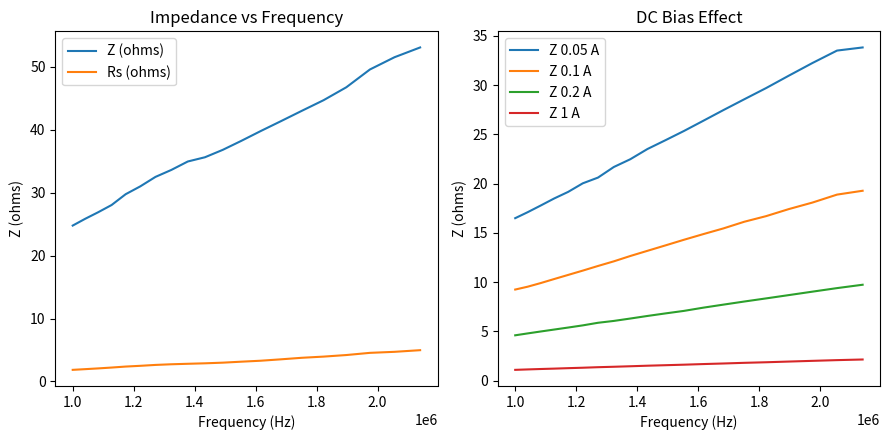

What is the lowest value of the Z 0.1 A series?

9.3